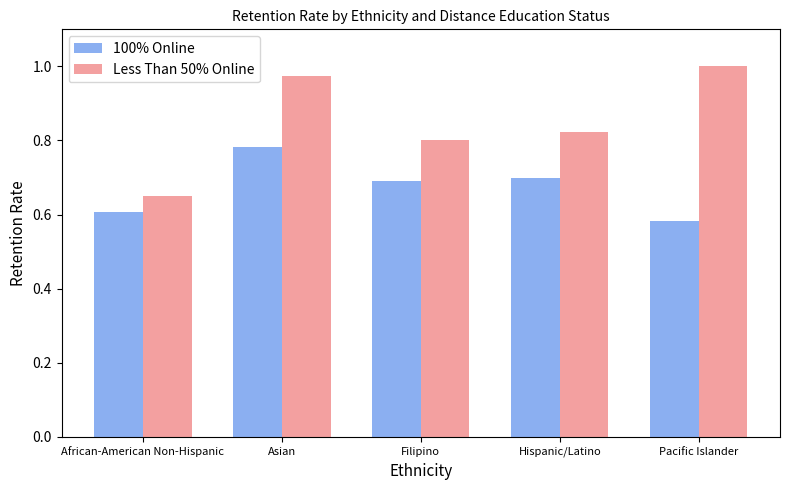

What are all the series names shown in the legend?

100% Online, Less Than 50% Online